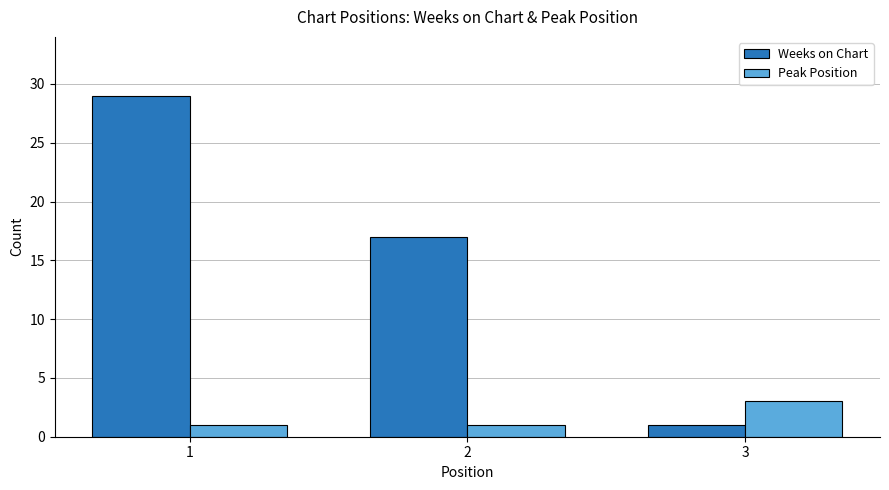

Reading left to right, extract all data points from this chart.

Weeks on Chart: 29	17	1
Peak Position: 1	1	3